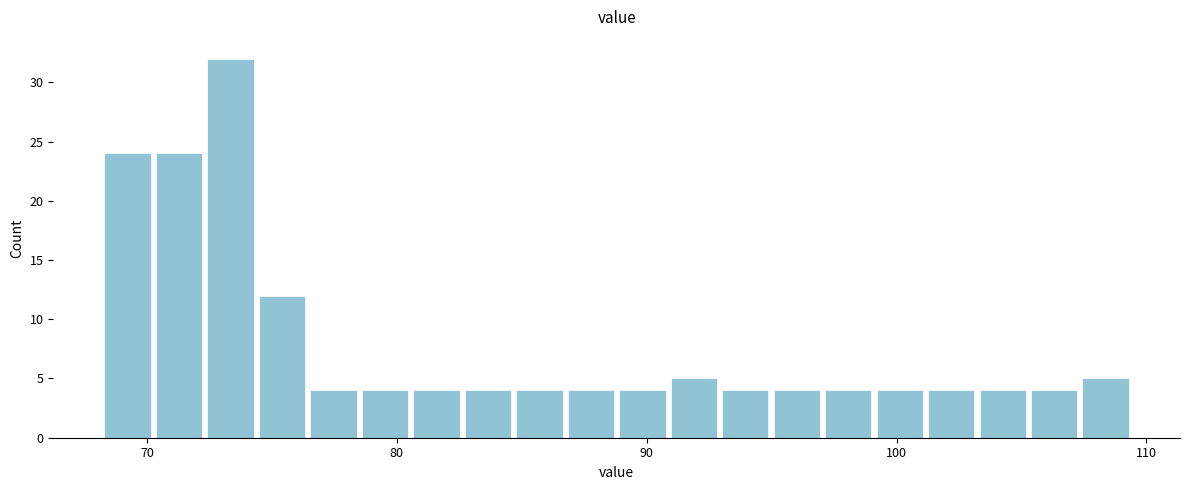

Around what value on the x-axis is the tallest bar? Give the approximate position of its centre, as read against the axis.

73